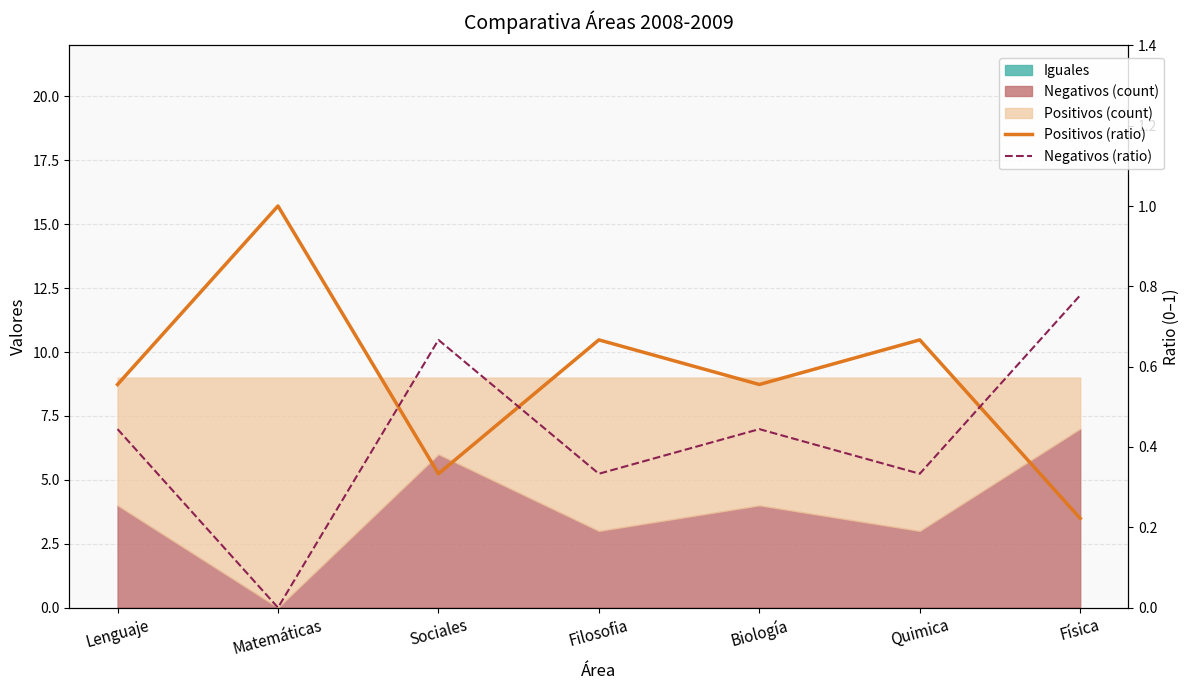

At how many categories does at least one series exceed 0?

7